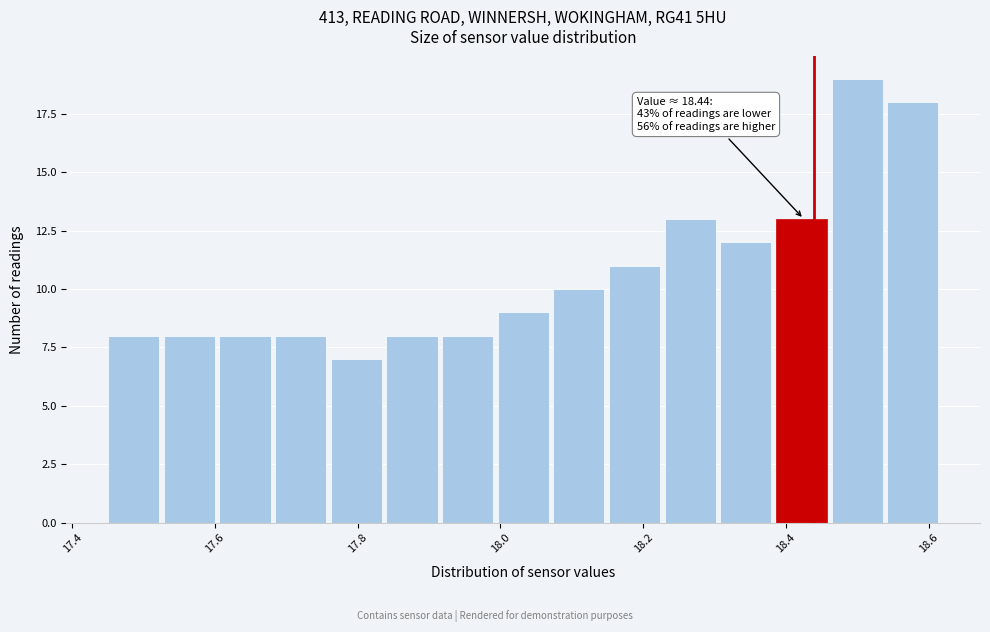

Read against the x-axis, roughly where is the centre of the tallest bar?

18.50